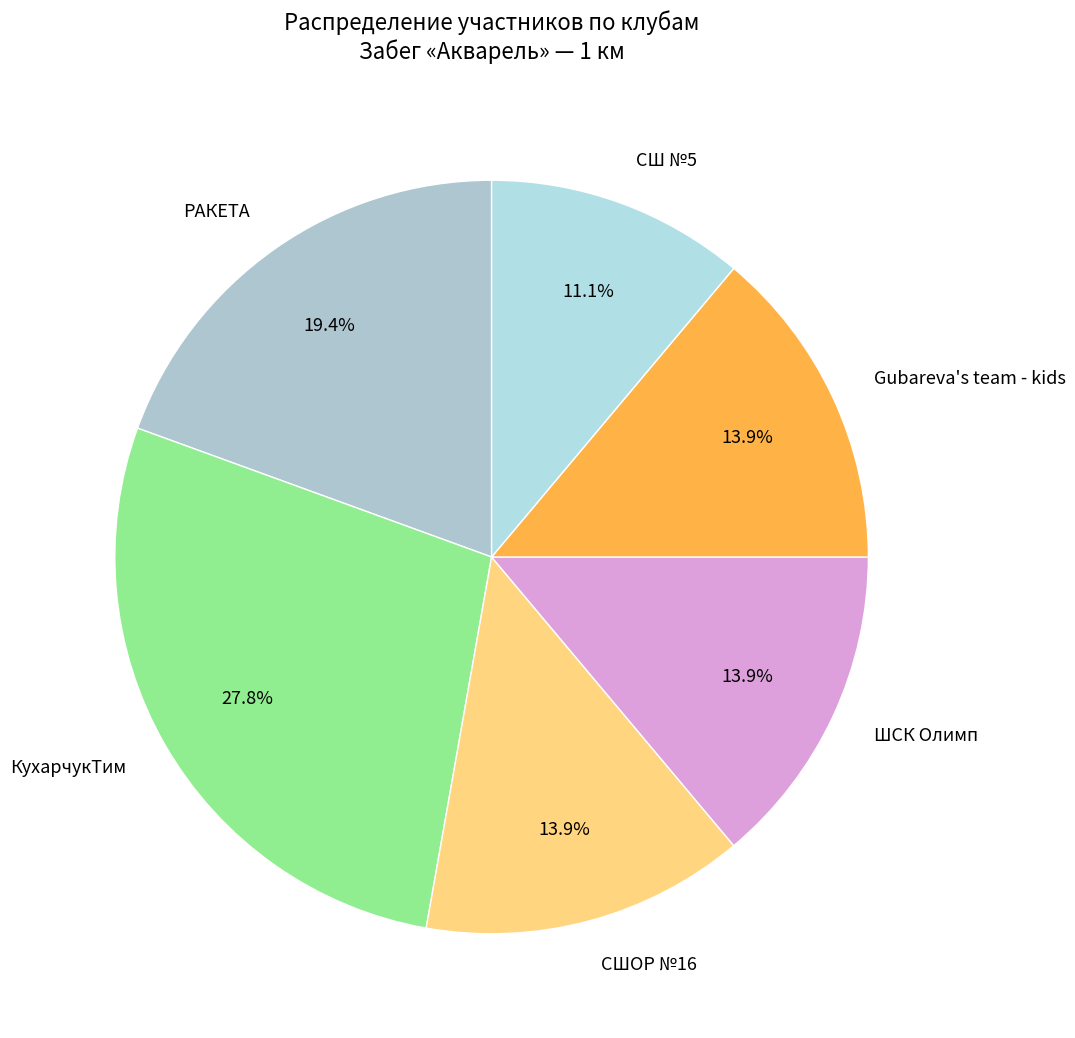

Which slice is the largest?

КухарчукTим